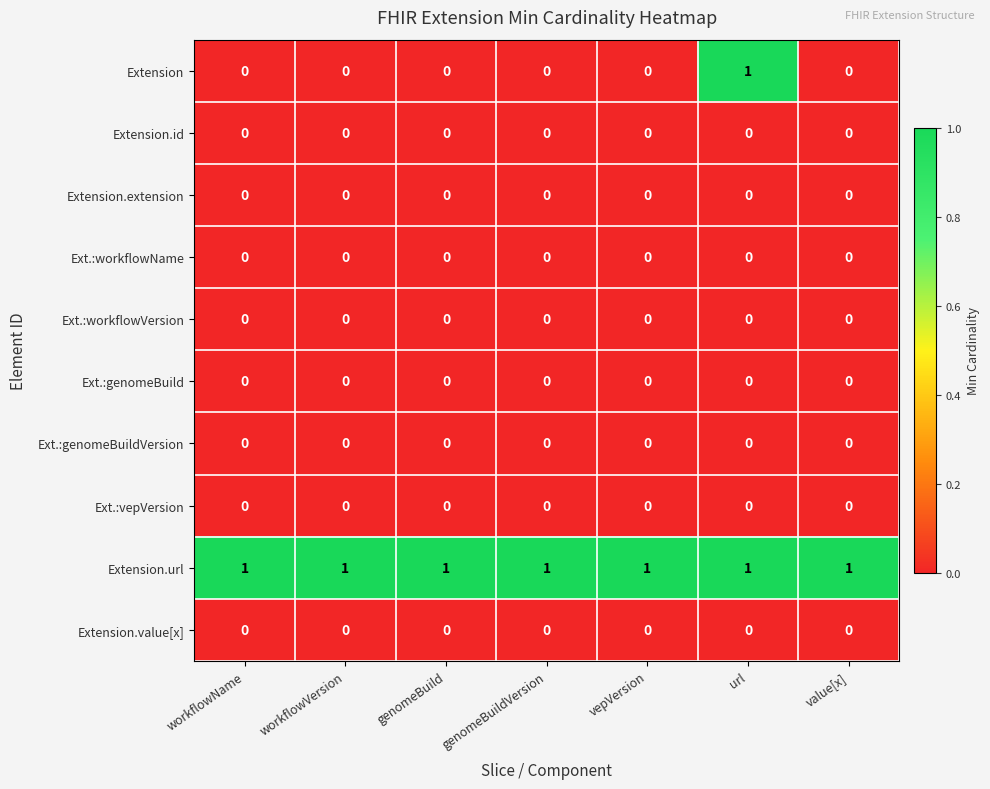

Is the value of Extension.url at url greater than the value of Extension at workflowName?

Yes